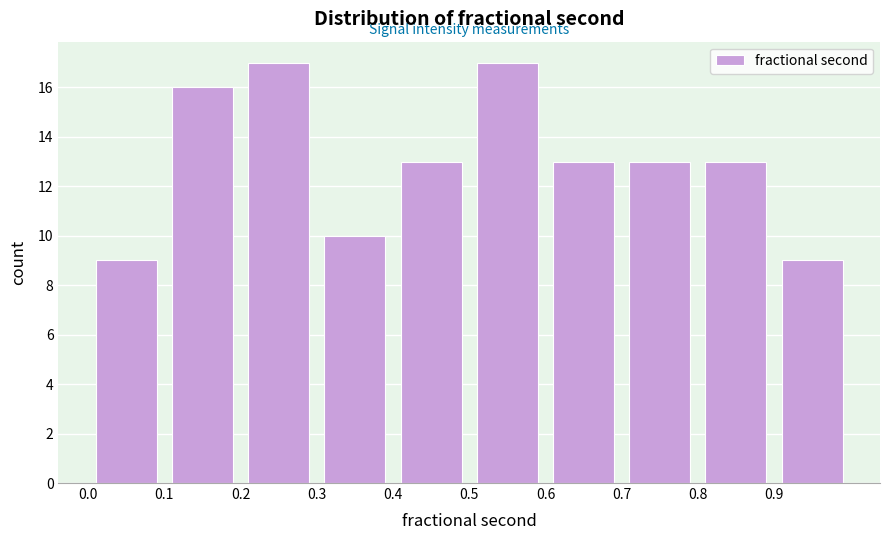

Reading left to right, list every bar in this chart as the range it spans on the x-axis followed by its height. The values are not printed on the chart, so give them approximately, as read against the axis.

0.0 to 0.1: 9
0.1 to 0.2: 16
0.2 to 0.3: 17
0.3 to 0.4: 10
0.4 to 0.5: 13
0.5 to 0.6: 17
0.6 to 0.7: 13
0.7 to 0.8: 13
0.8 to 0.9: 13
0.9 to 1.0: 9